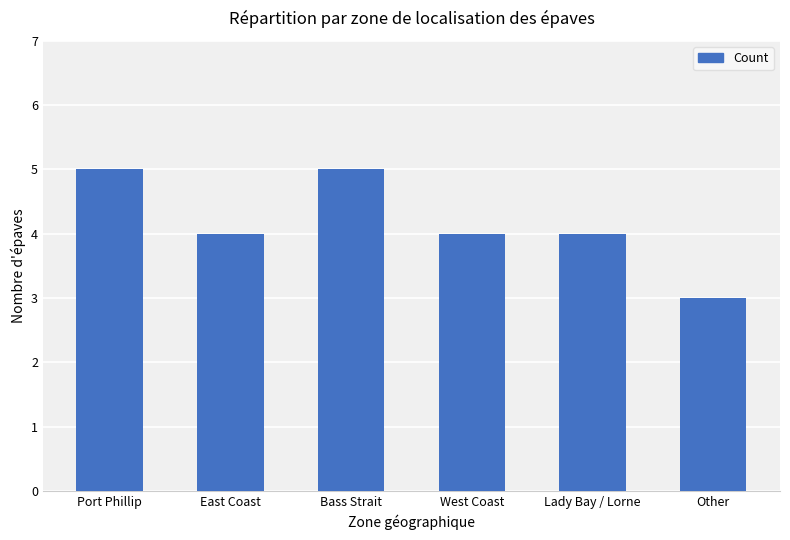

At which category does the chart reach its minimum across all series?

Other